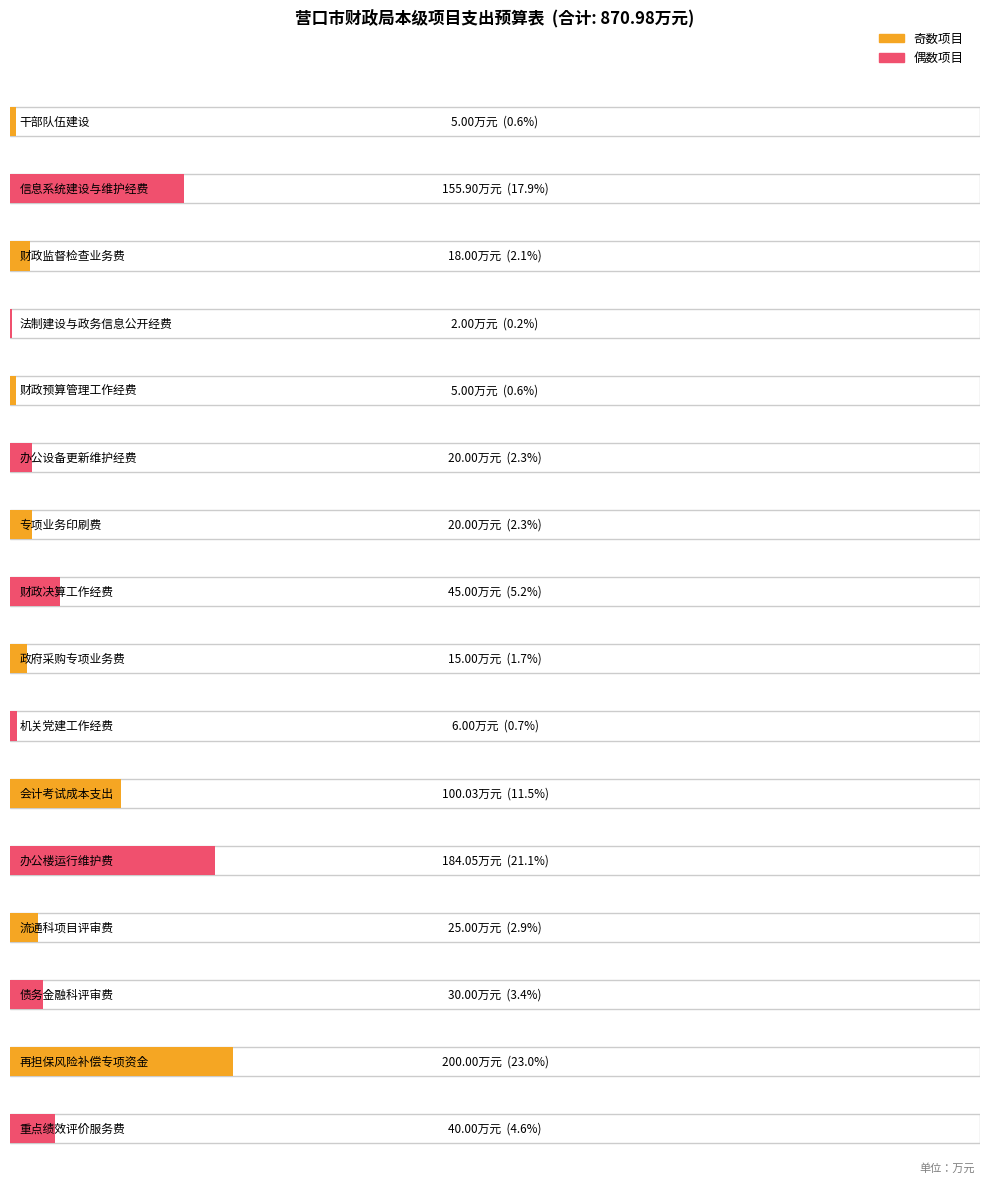

What is the smallest value displayed?

2.0